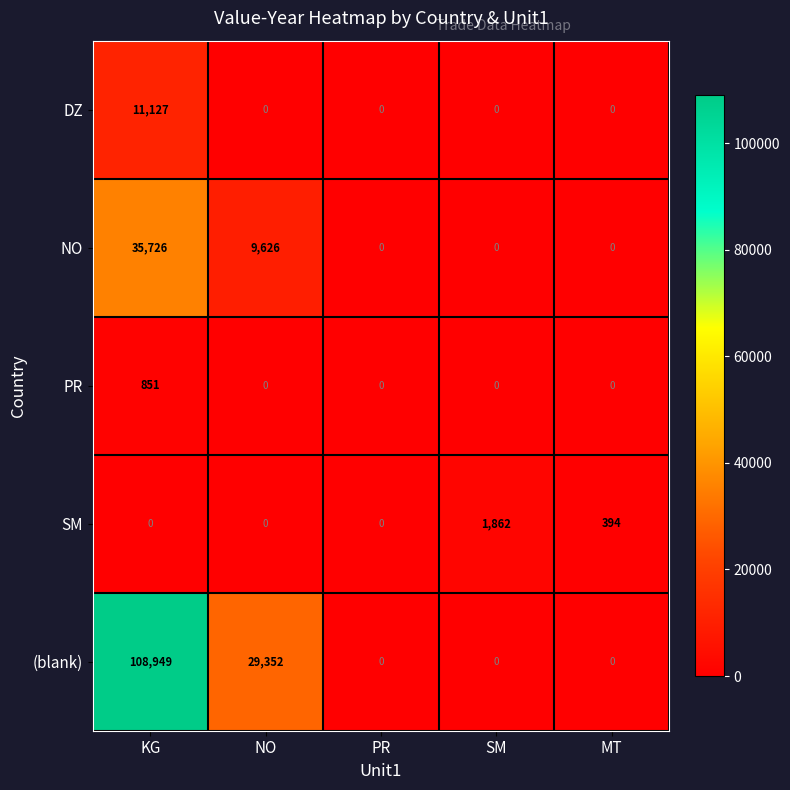

What is the greatest value displayed?

108949